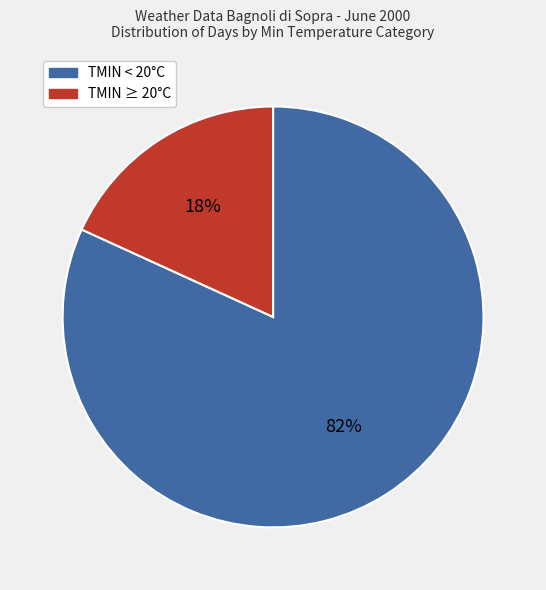

Is there any slice that represents more than half of the pie?

Yes